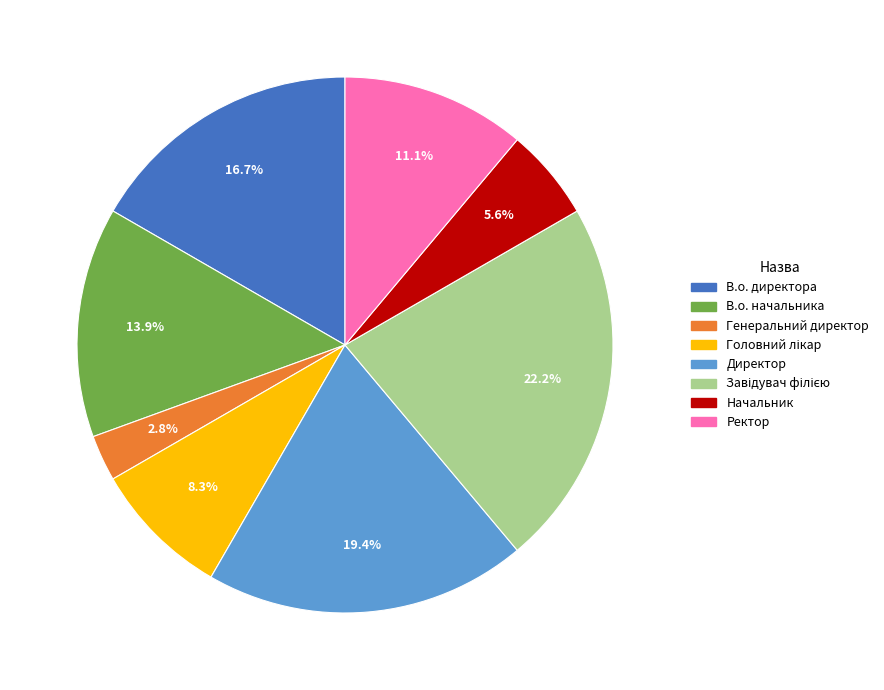

Is there any slice that represents more than half of the pie?

No